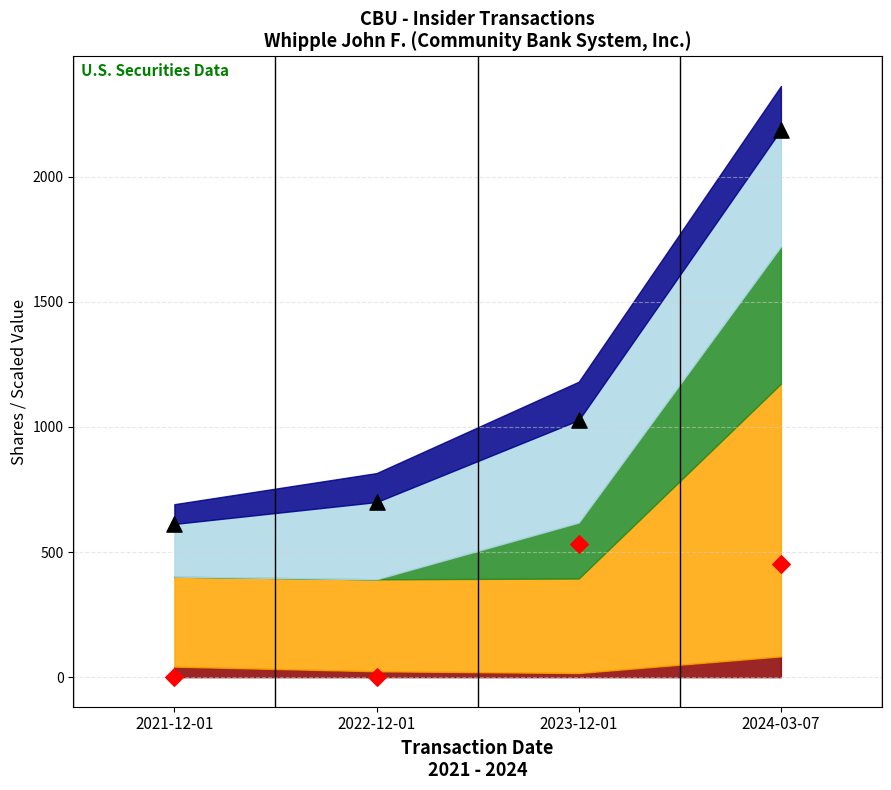

Which series reaches the minimum Y coordinate?

Data point